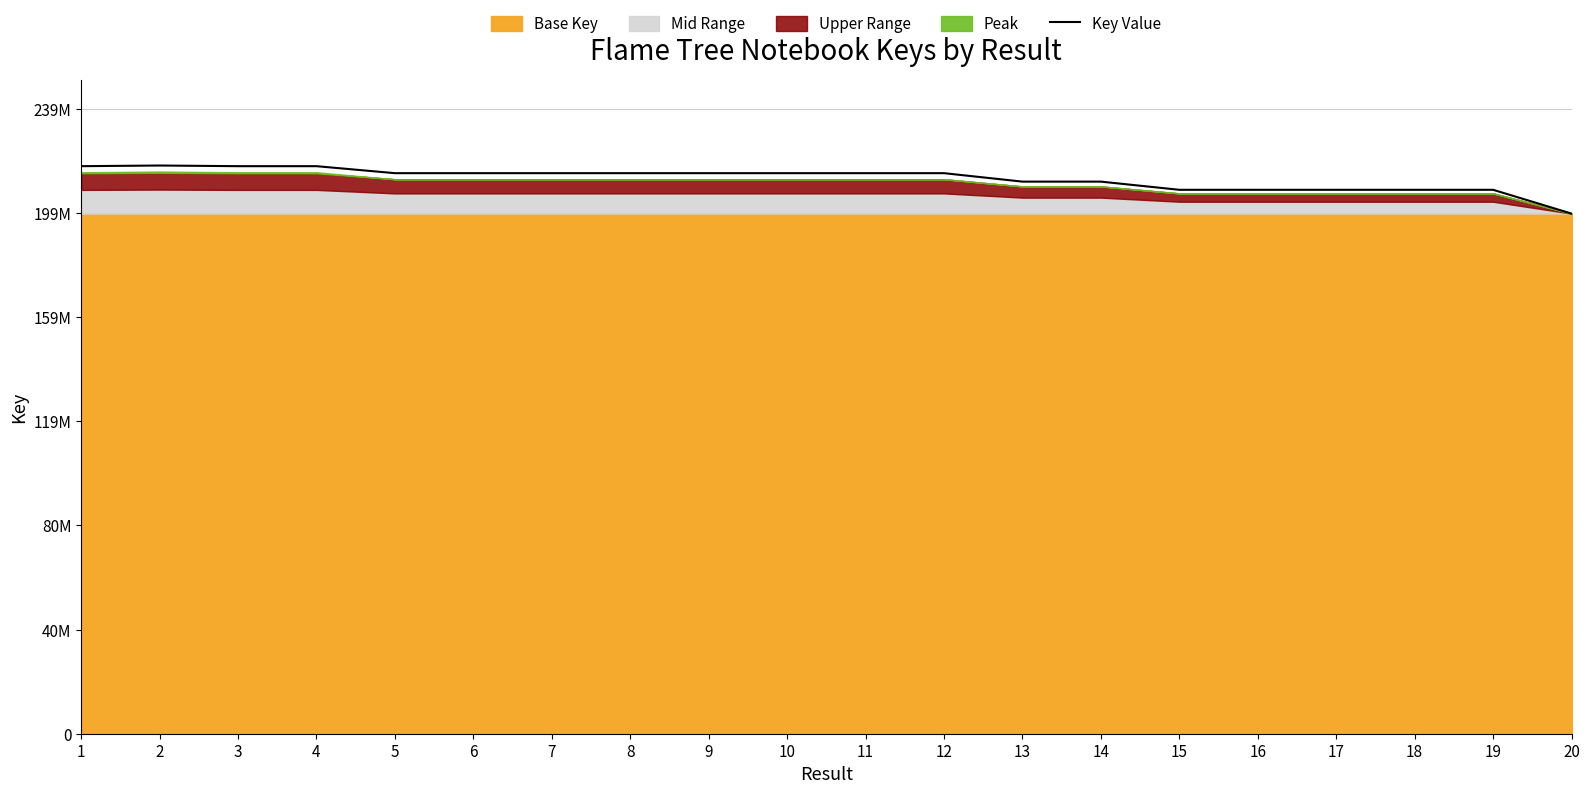

Which category has the lowest value across all series?

20